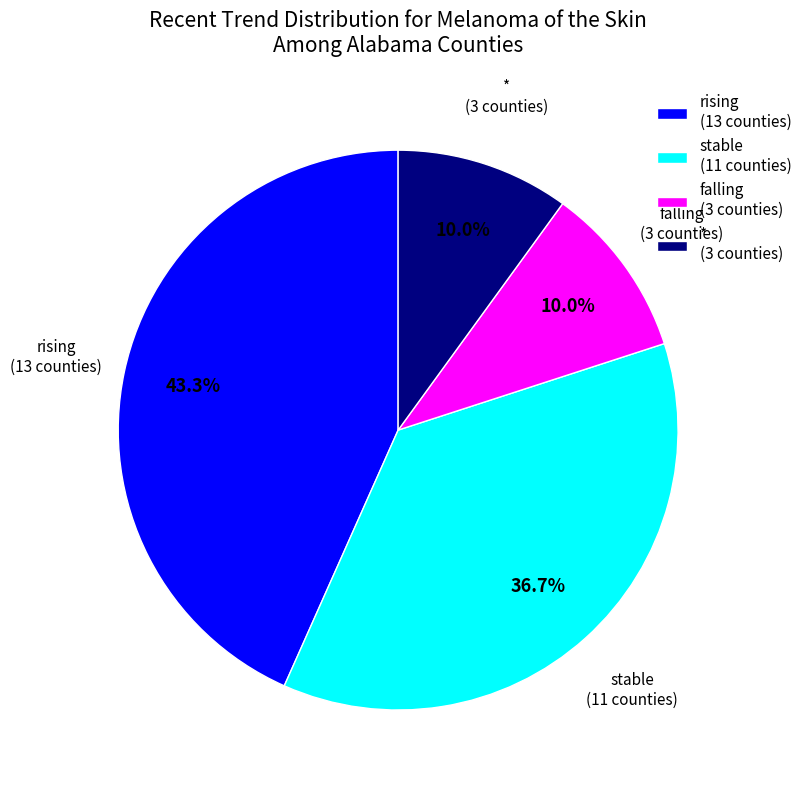

Is there any slice that represents more than half of the pie?

No